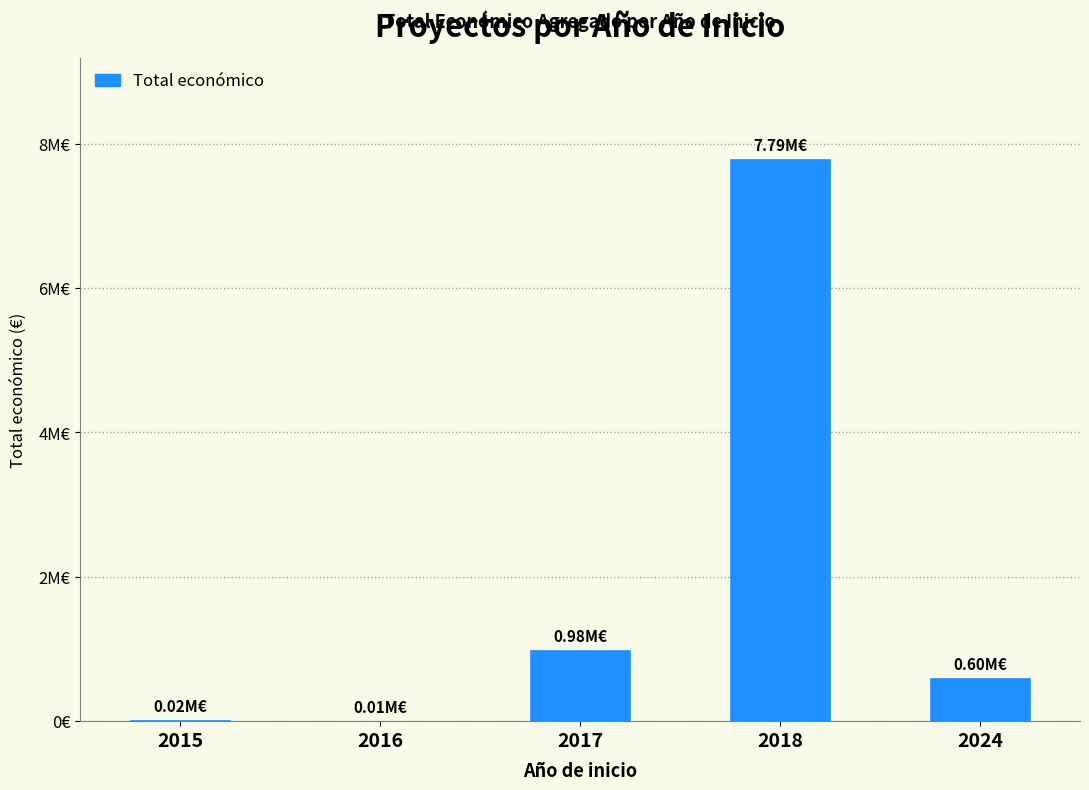

What is the difference between the maximum and second lowest values?

7769535